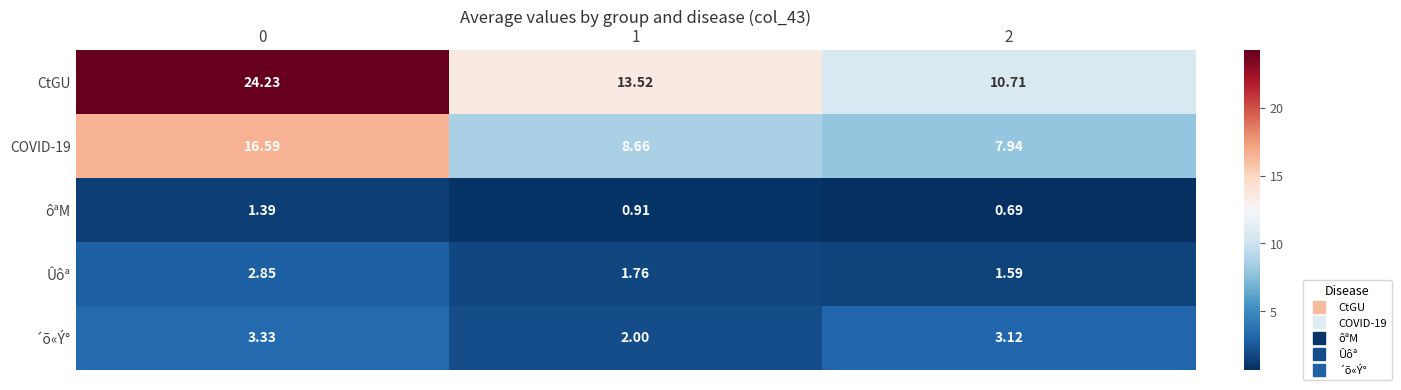

Is the value of CtGU at 1 greater than the value of Ûôª at 0?

Yes